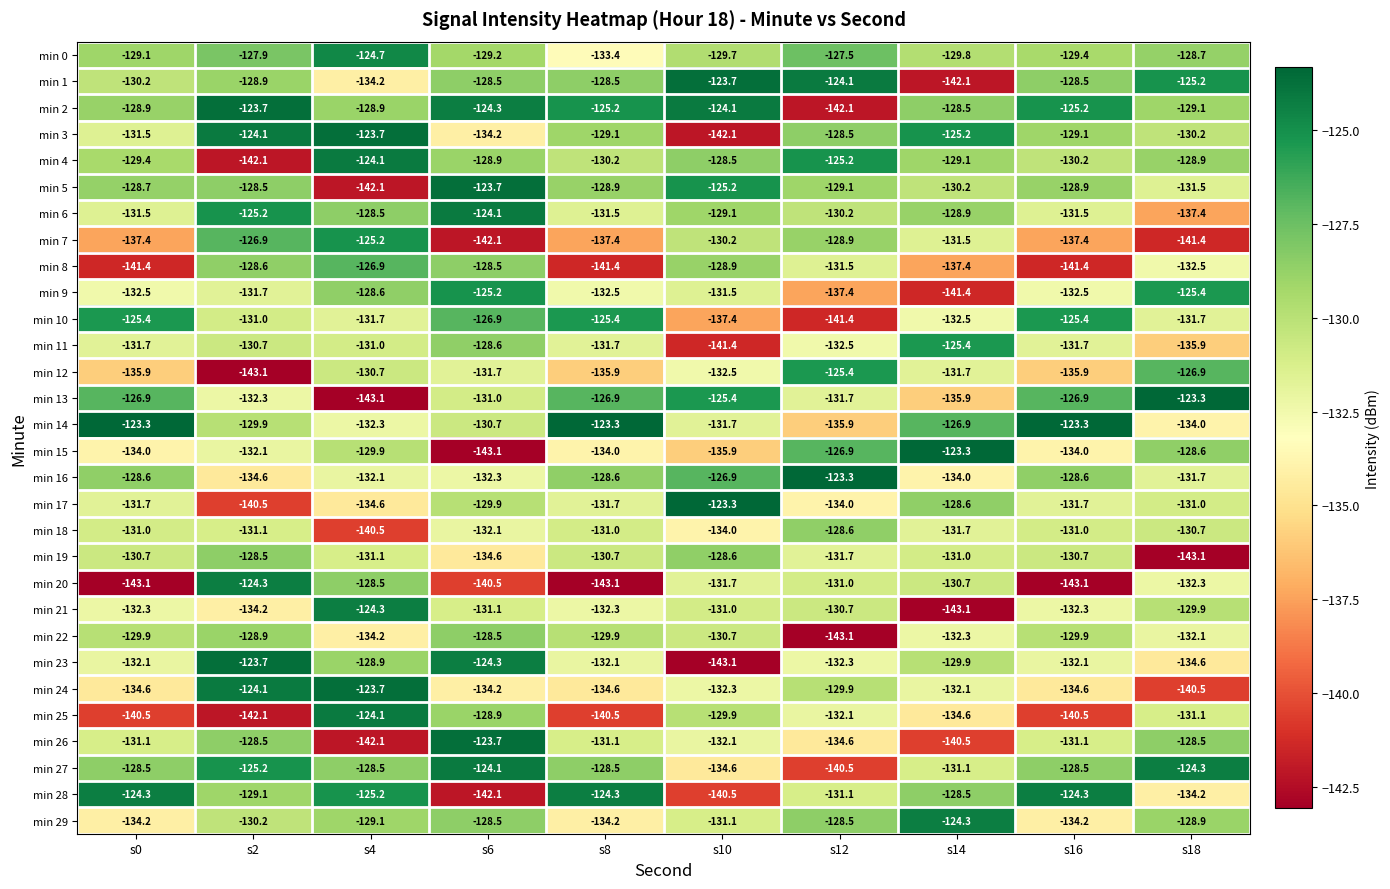

Where is min 11 nearest to the value -133?

s12